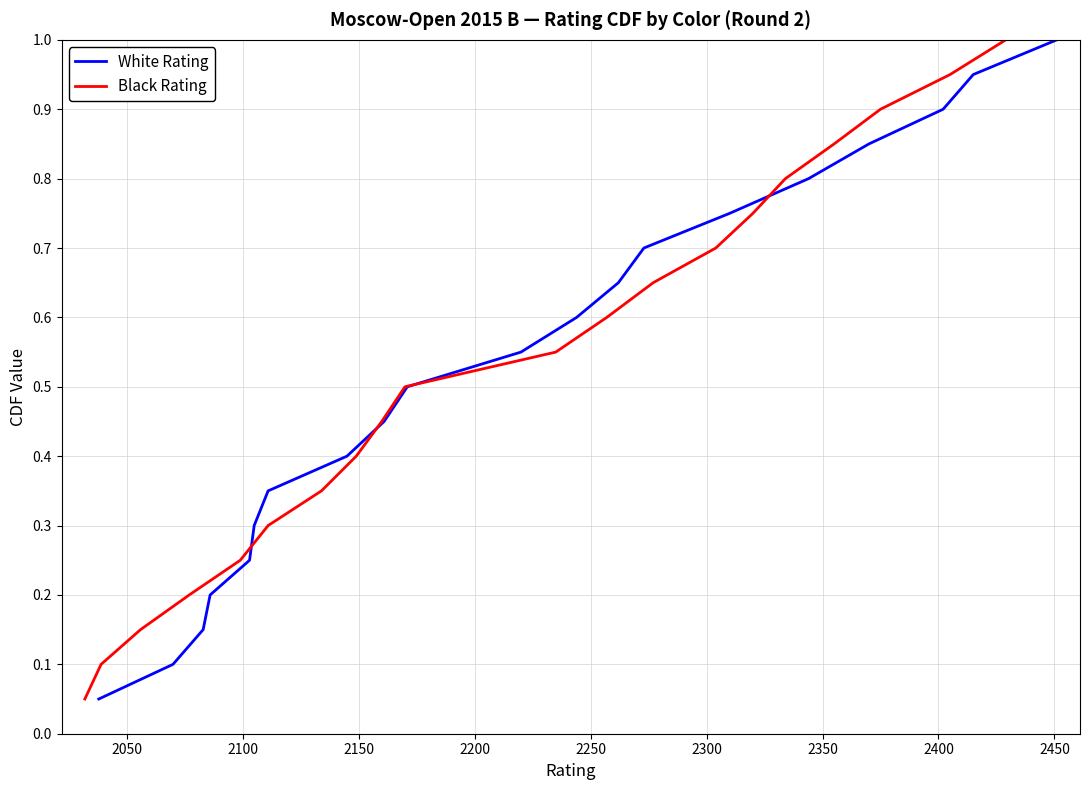

Reading left to right, list all the values displayed in this chart.

White Rating: 0.1	0.1	0.1	0.2	0.2	0.3	0.3	0.4	0.5	0.5	0.6	0.6	0.7	0.7	0.8	0.8	0.8	0.9	0.9	1.0
Black Rating: 0.1	0.1	0.1	0.2	0.2	0.3	0.3	0.4	0.5	0.5	0.6	0.6	0.7	0.7	0.8	0.8	0.8	0.9	0.9	1.0